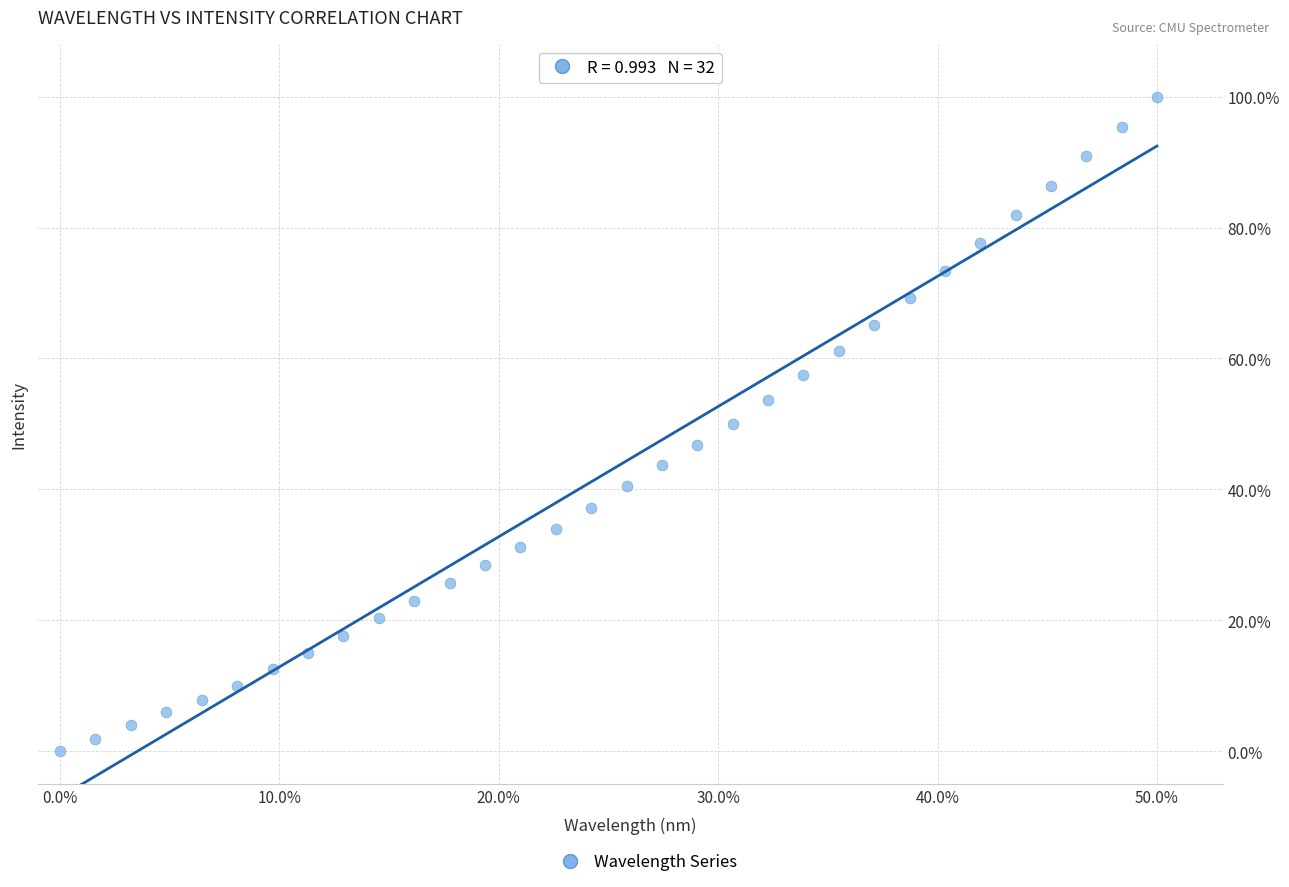

What is the range of Y values (max minus min)?

100.0